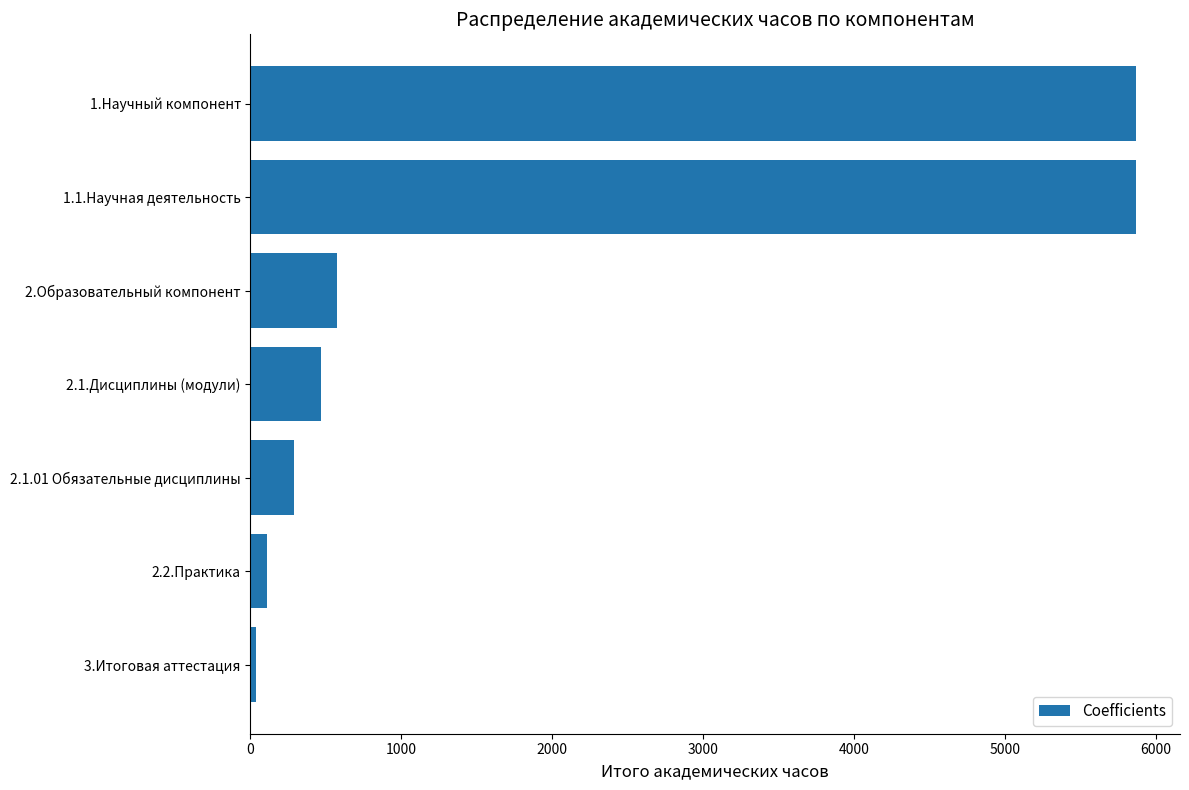

The value at 2.Образовательный компонент is 181. True or false?

False